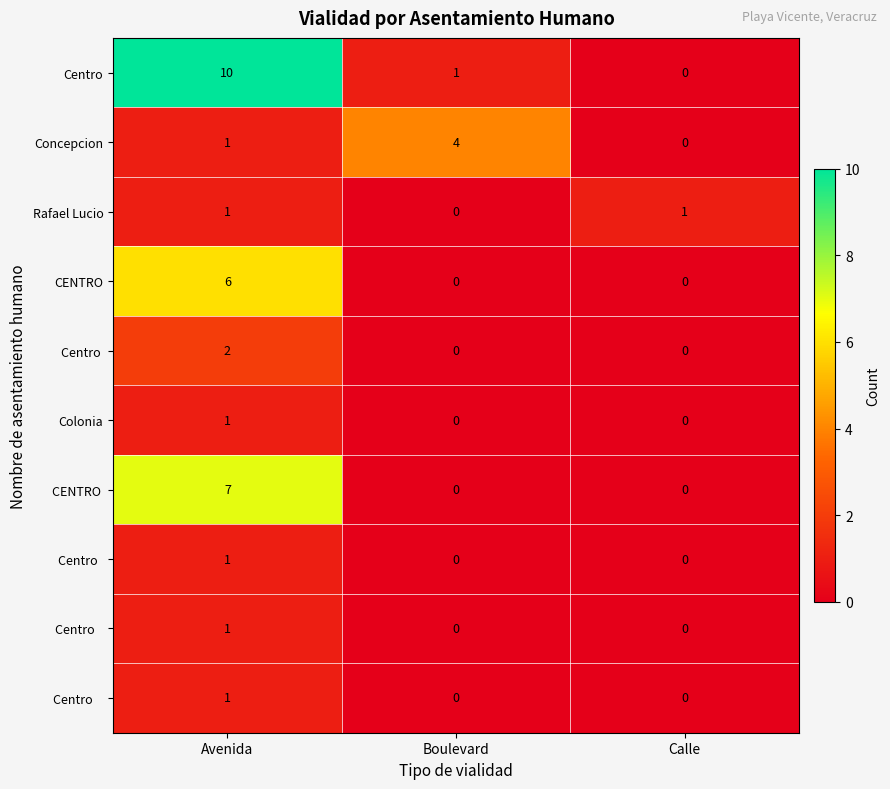

What value does the Concepcion series have at Boulevard?

4